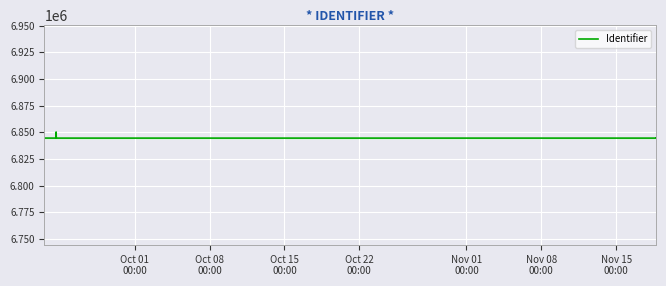

What is the maximum value shown in the chart?

6850265